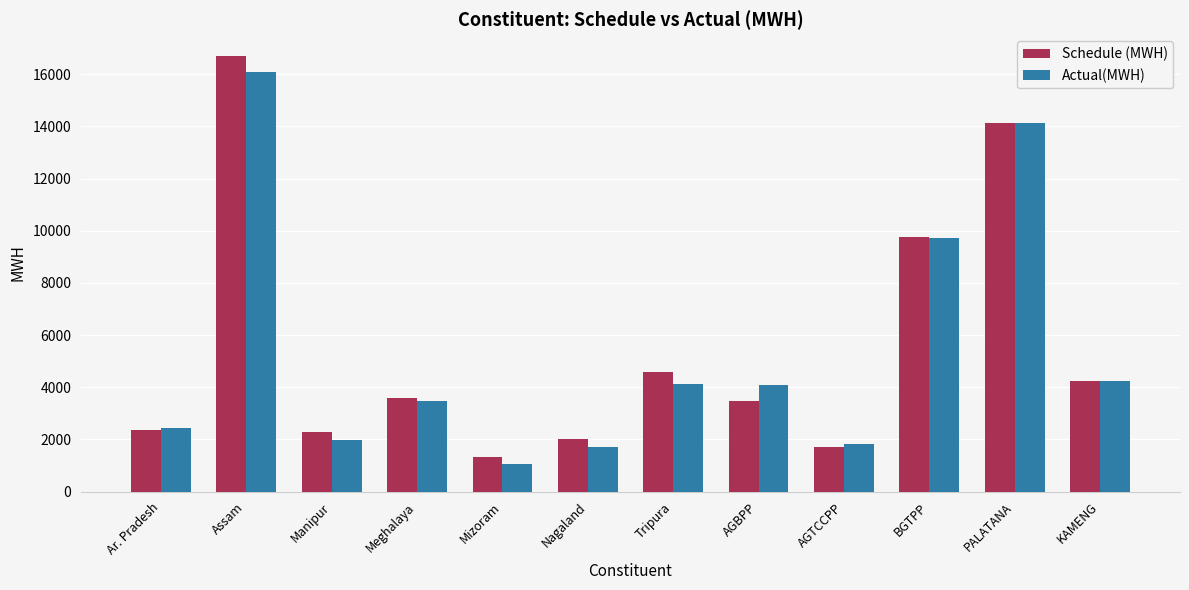

The value of Actual(MWH) at AGTCCPP is 1830.3. True or false?

True